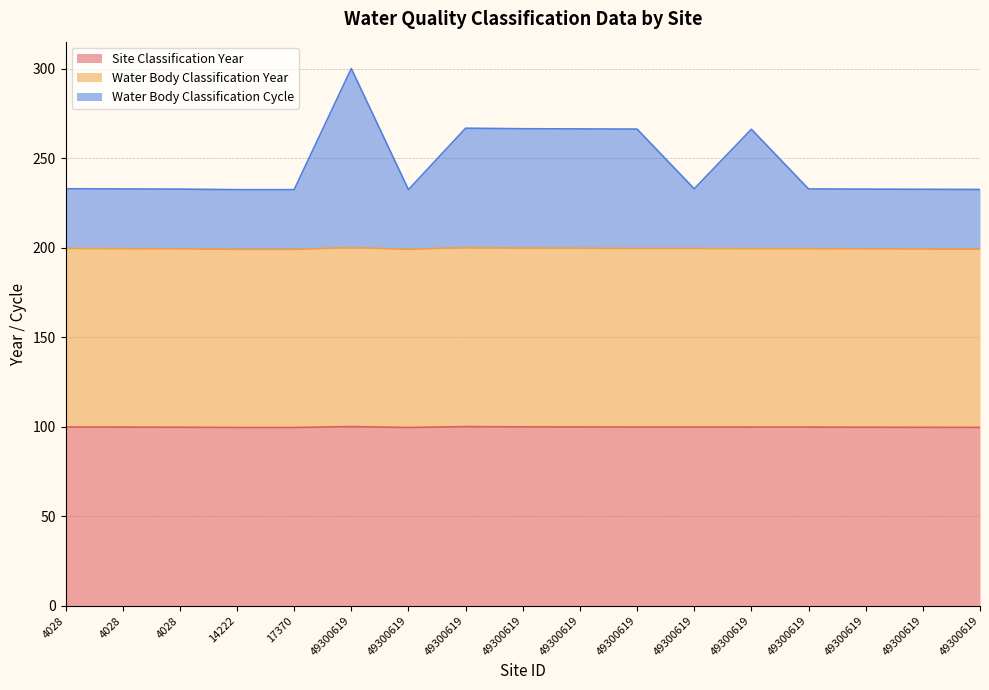

True or false: Site Classification Year and Water Body Classification Year cross at least once.

False